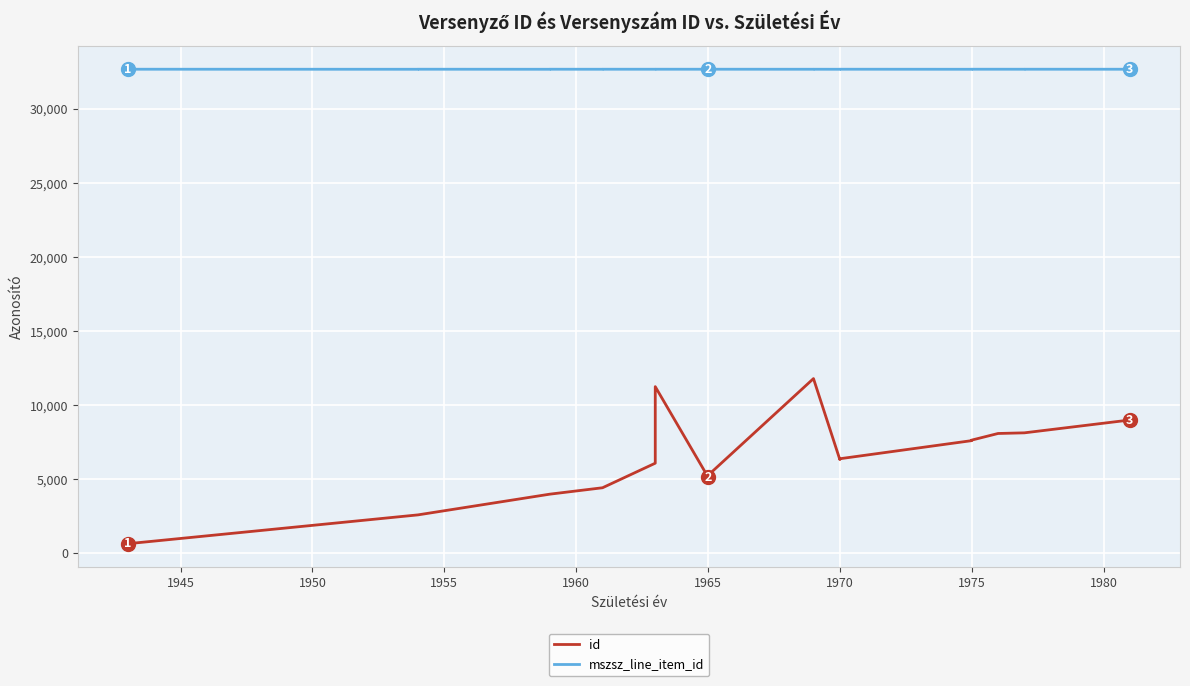

Is it true that mszsz_line_item_id equals 50024 at 11?

False